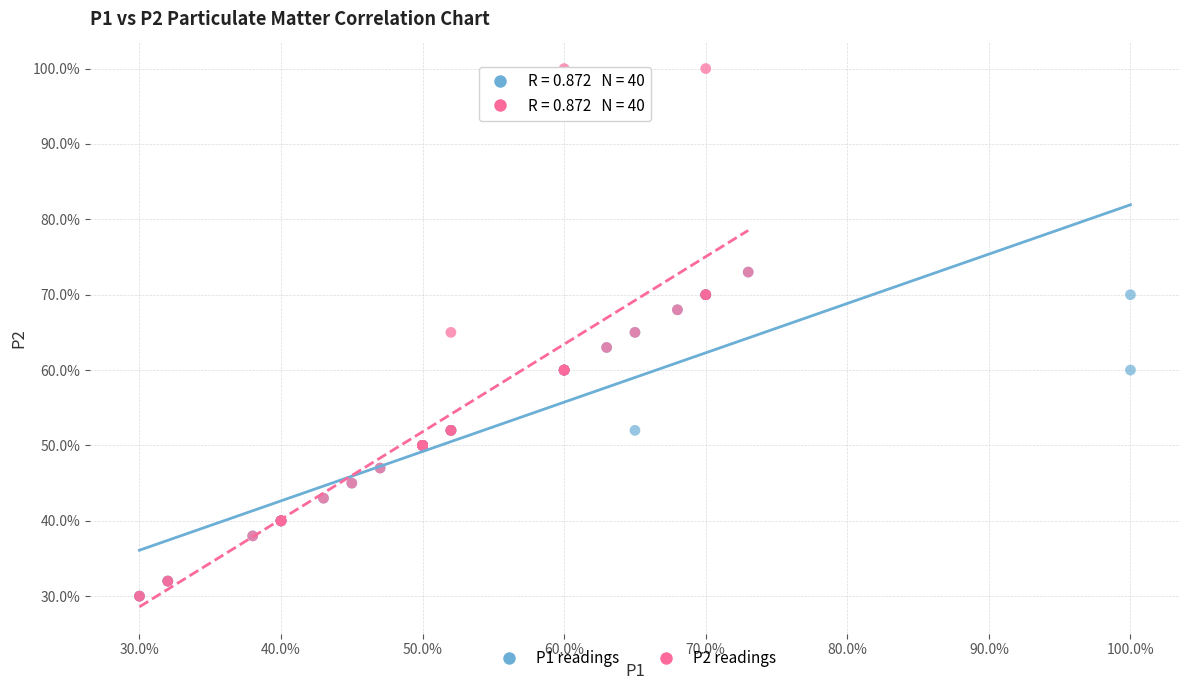

Which series reaches the maximum Y coordinate?

P2 readings